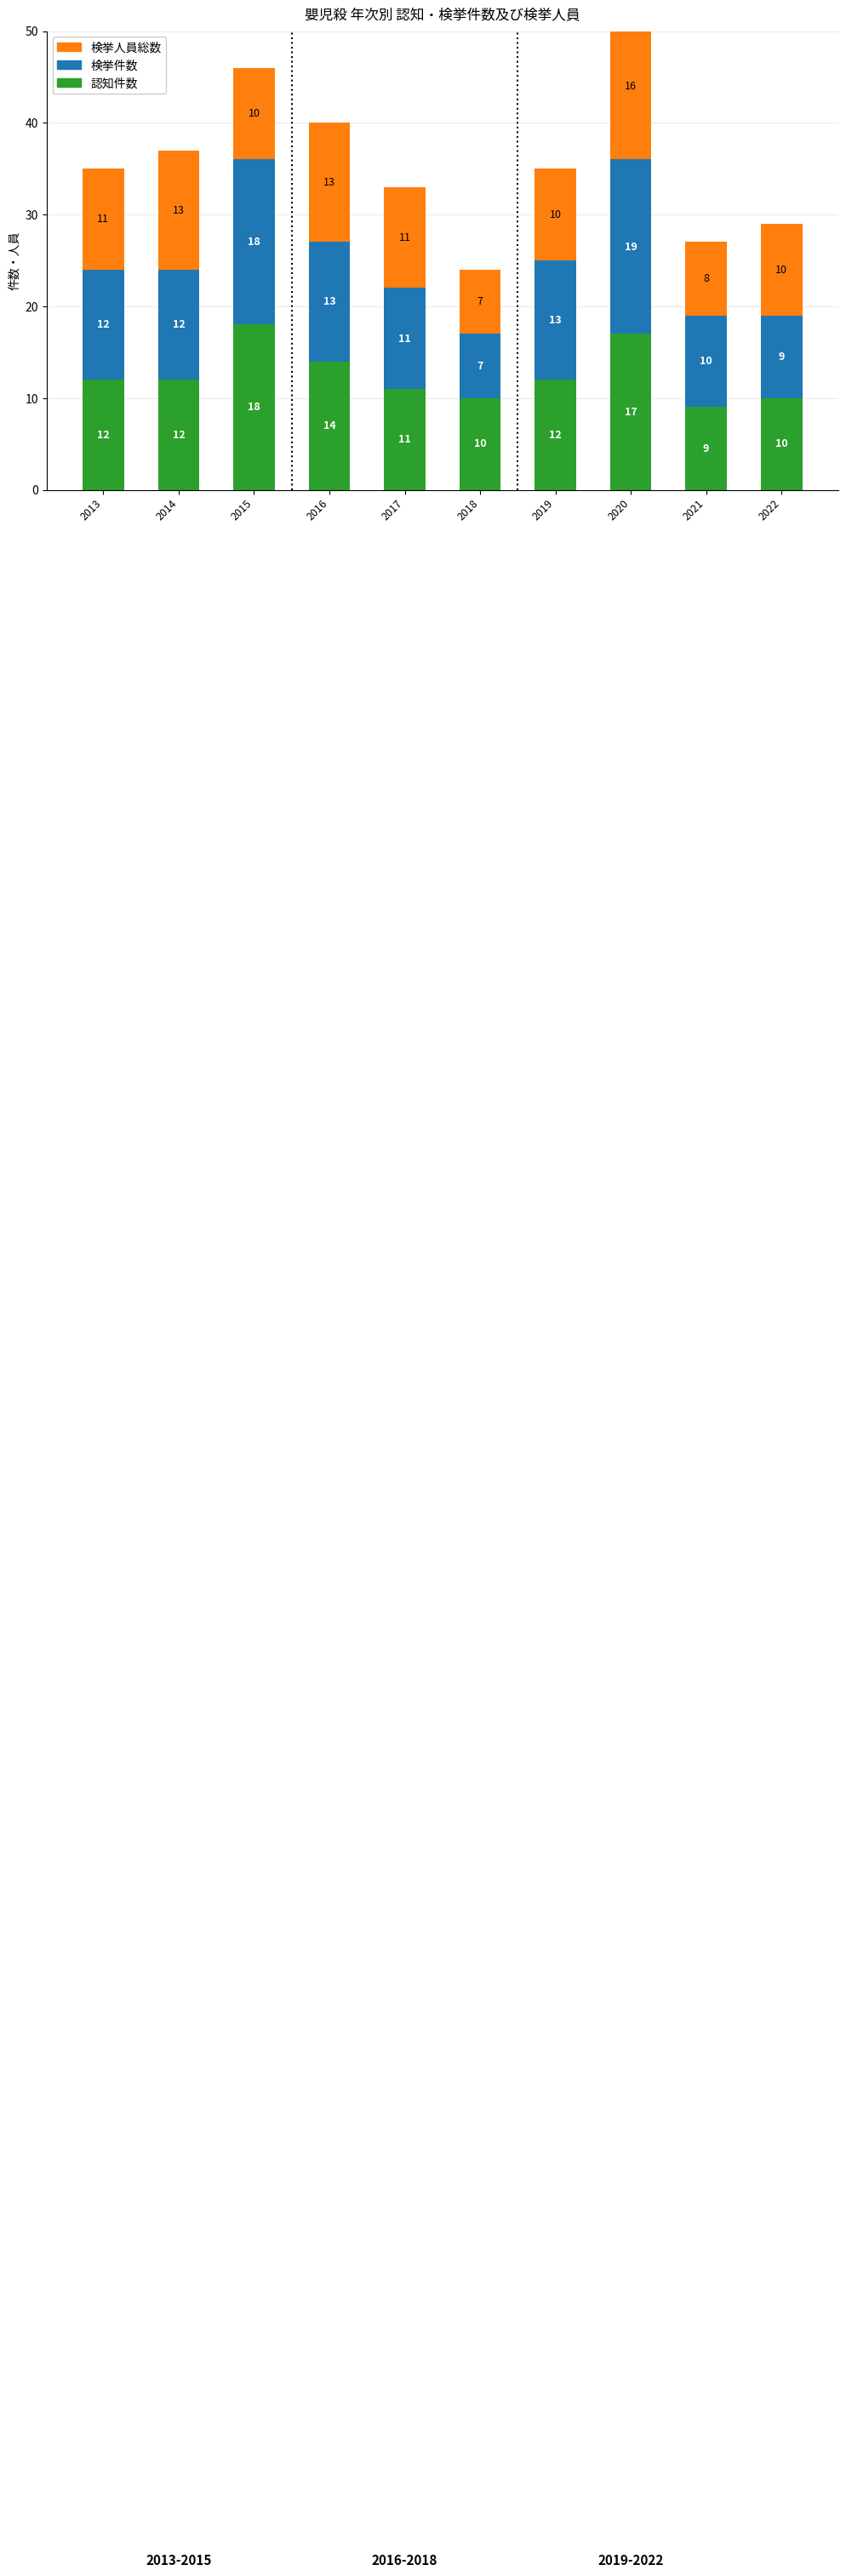

The 検挙件数 series shows 10 at 2021. True or false?

True